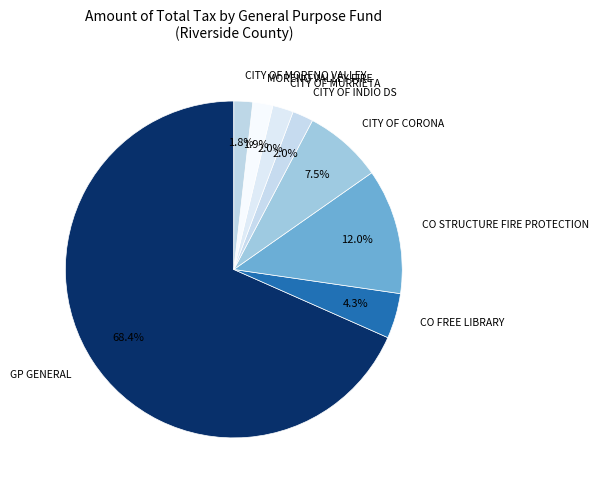

To the nearest percent, what portion does MORENO VALLEY FIRE represent?

2%